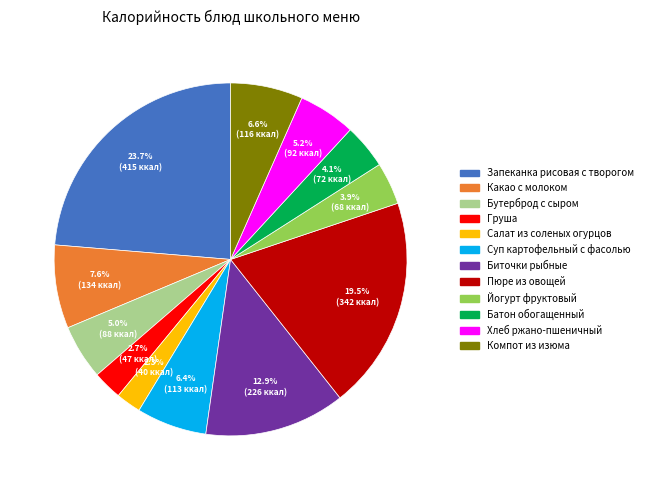

To the nearest percent, what portion does Салат из соленых огурцов represent?

2%